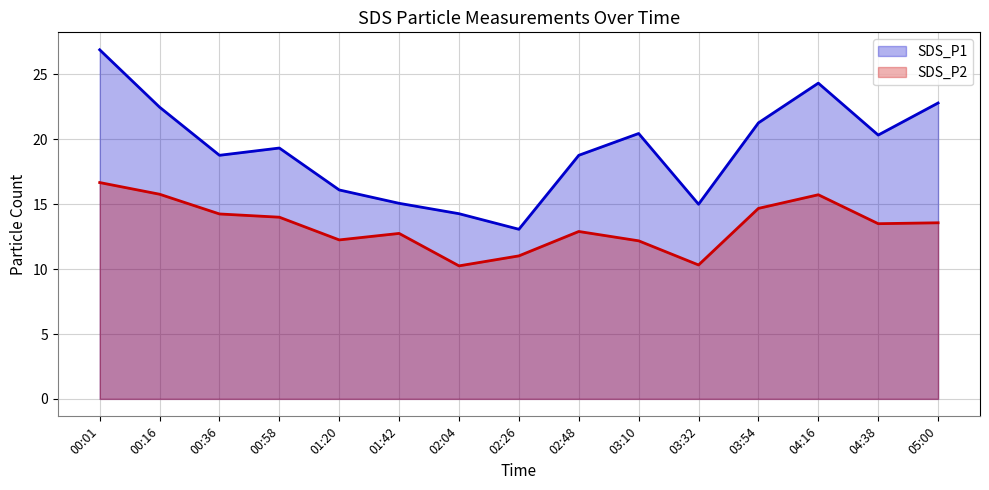

True or false: SDS_P1 has more than 0 points higher than both neighbors.

True